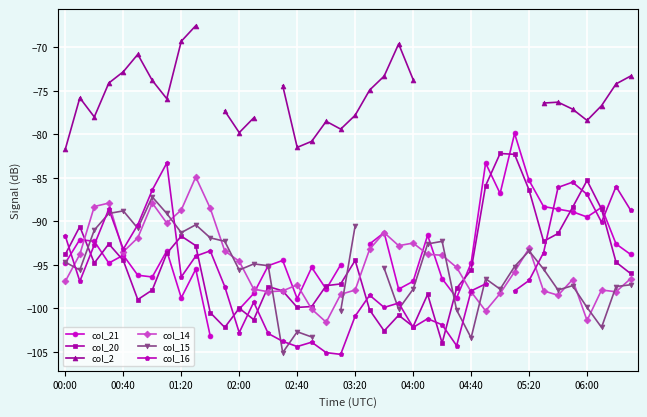

Is it true that col_20 equals -164.5 at 01:20?

False